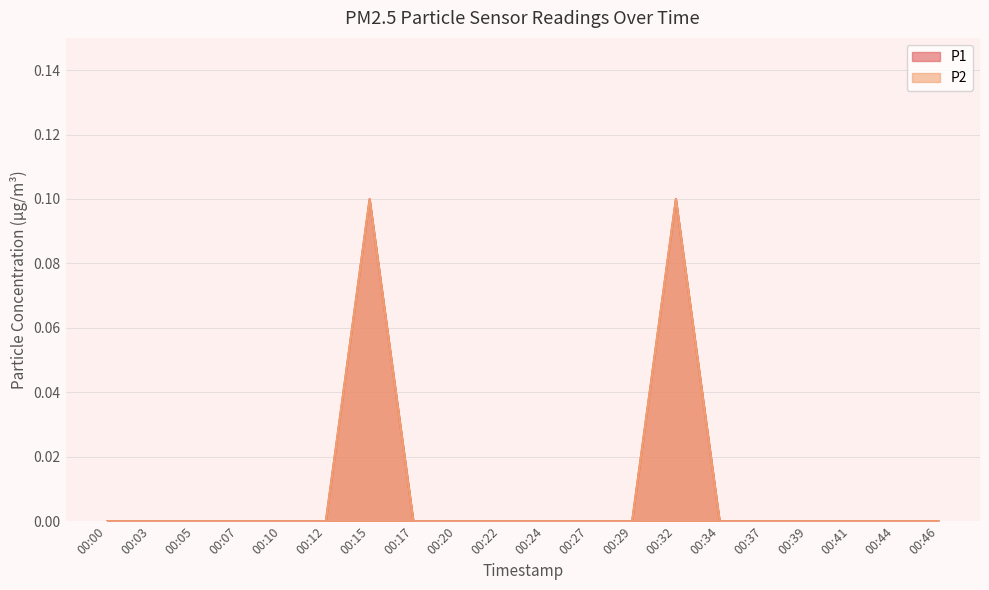

How many lines are shown in the chart?

2